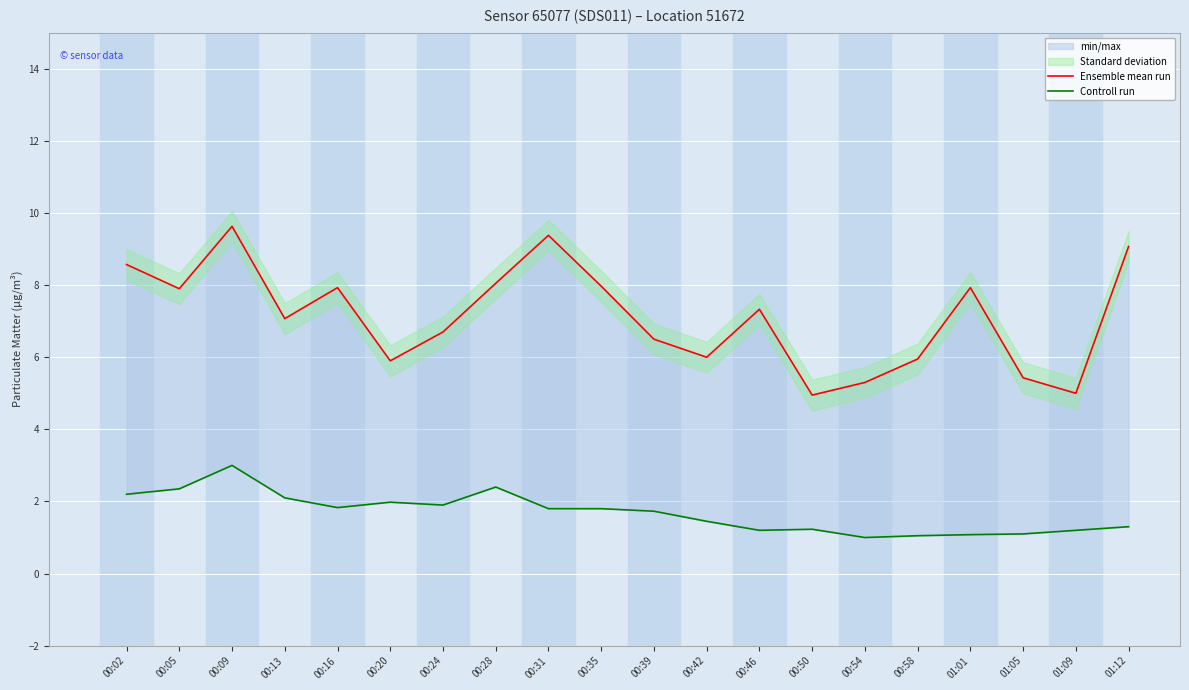

What is the average value of the Ensemble mean run series?

7.1